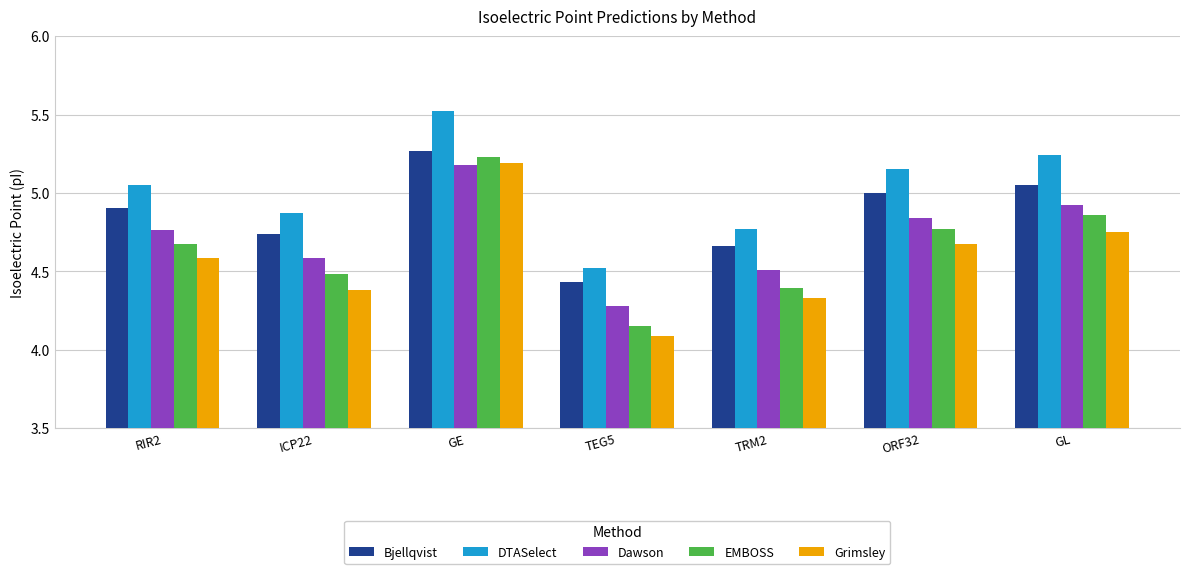

List the series in order of their overall mean, lowest first.

Grimsley, EMBOSS, Dawson, Bjellqvist, DTASelect